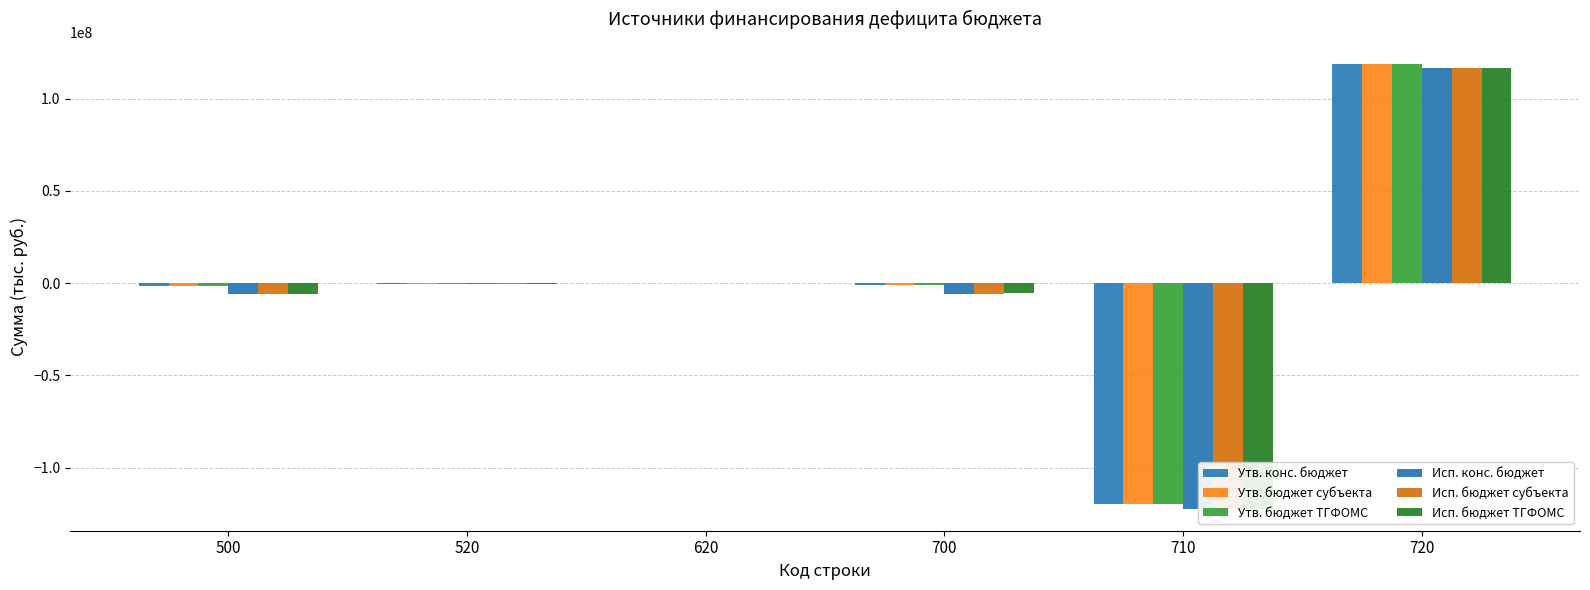

What is the sum of the Утв. конс. бюджет values at 710 and 520?

-120236777.5